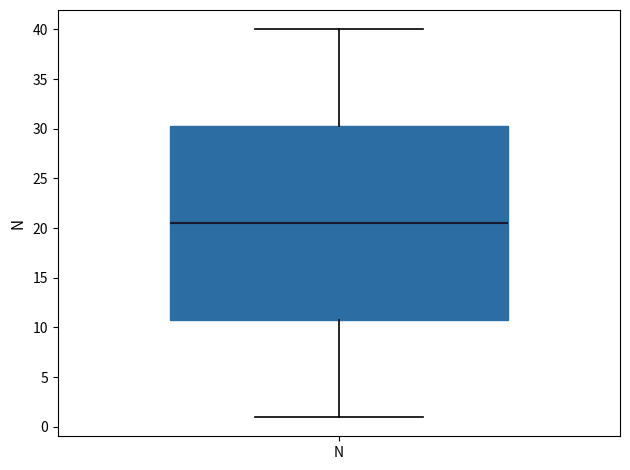

Where is the lower edge of the box for N on the y-axis? The values are not printed on the chart, so give them approximately, as read against the axis.

11.0